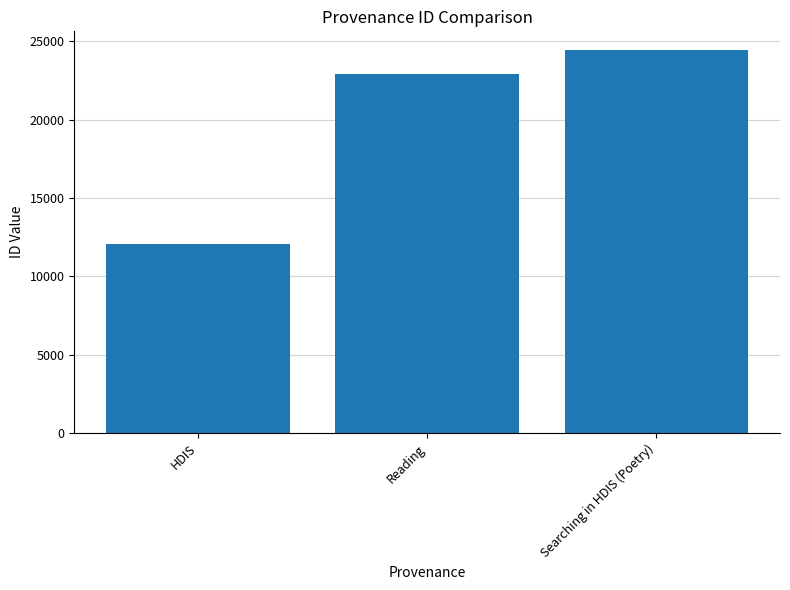

Reading left to right, extract all data points from this chart.

HDIS=12063	Reading=22916	Searching in HDIS (Poetry)=24404